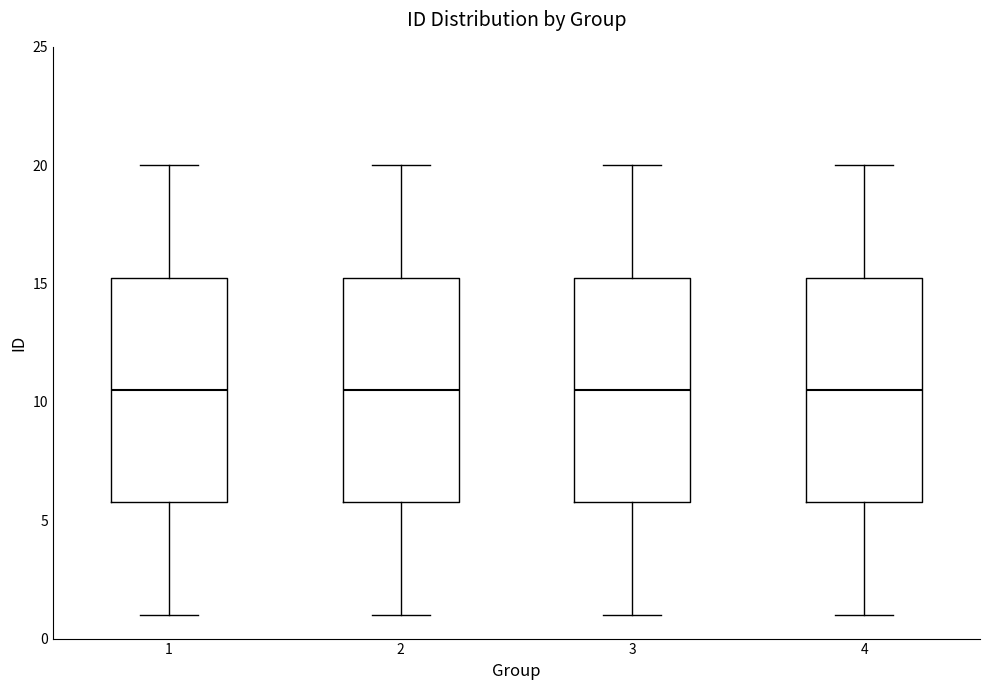

Where is the lower edge of the box at x = 2 on the y-axis? The values are not printed on the chart, so give them approximately, as read against the axis.

6.0